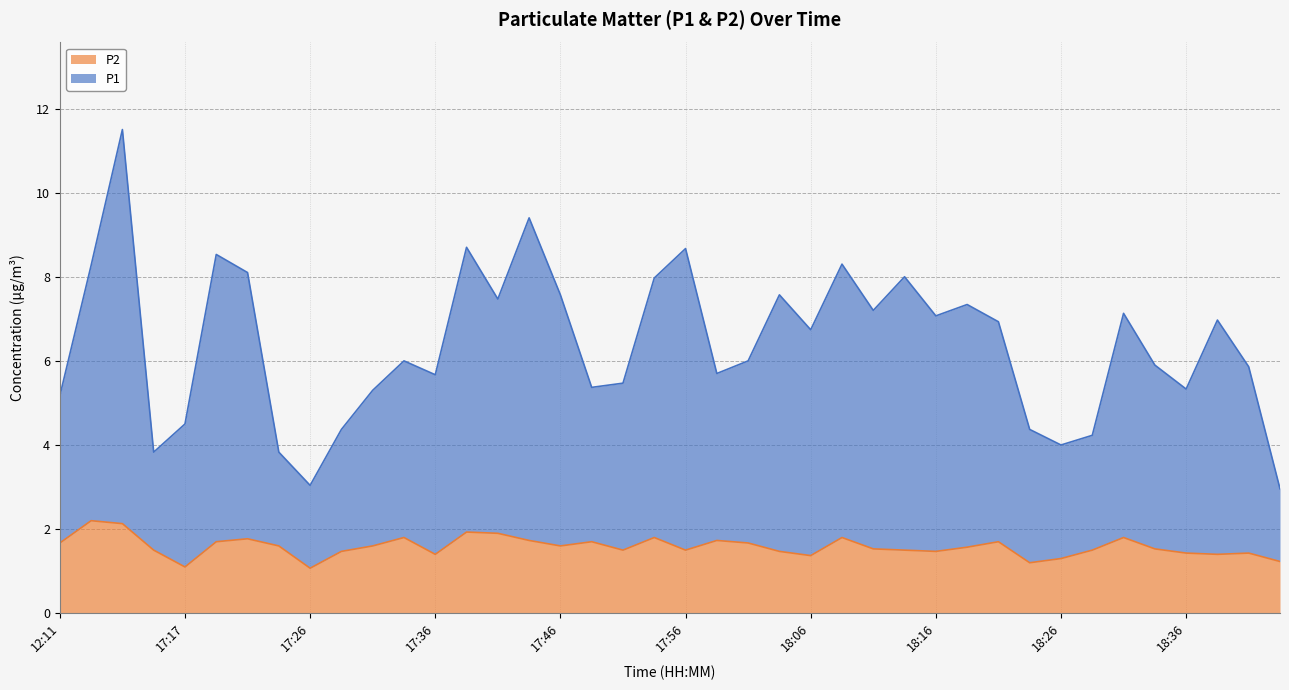

Reading right to left, extract all data points from this chart.

P1: 18:44=3.0	18:41=5.9	18:39=7.0	18:36=5.3	18:34=5.9	18:31=7.1	18:29=4.2	18:26=4.0	18:24=4.4	18:21=6.9	18:19=7.3	18:16=7.1	18:14=8.0	18:11=7.2	18:09=8.3	18:06=6.7	18:04=7.6	18:01=6.0	17:59=5.7	17:56=8.7	17:54=8.0	17:51=5.5	17:49=5.4	17:46=7.6	17:44=9.4	17:41=7.5	17:39=8.7	17:36=5.7	17:34=6.0	17:31=5.3	17:29=4.4	17:26=3.0	17:24=3.8	17:21=8.1	17:19=8.5	17:17=4.5	17:14=3.8	17:12=11.5	12:17=8.3	12:11=5.2
P2: 18:44=1.2	18:41=1.4	18:39=1.4	18:36=1.4	18:34=1.5	18:31=1.8	18:29=1.5	18:26=1.3	18:24=1.2	18:21=1.7	18:19=1.6	18:16=1.5	18:14=1.5	18:11=1.5	18:09=1.8	18:06=1.4	18:04=1.5	18:01=1.7	17:59=1.7	17:56=1.5	17:54=1.8	17:51=1.5	17:49=1.7	17:46=1.6	17:44=1.7	17:41=1.9	17:39=1.9	17:36=1.4	17:34=1.8	17:31=1.6	17:29=1.5	17:26=1.1	17:24=1.6	17:21=1.8	17:19=1.7	17:17=1.1	17:14=1.5	17:12=2.1	12:17=2.2	12:11=1.7